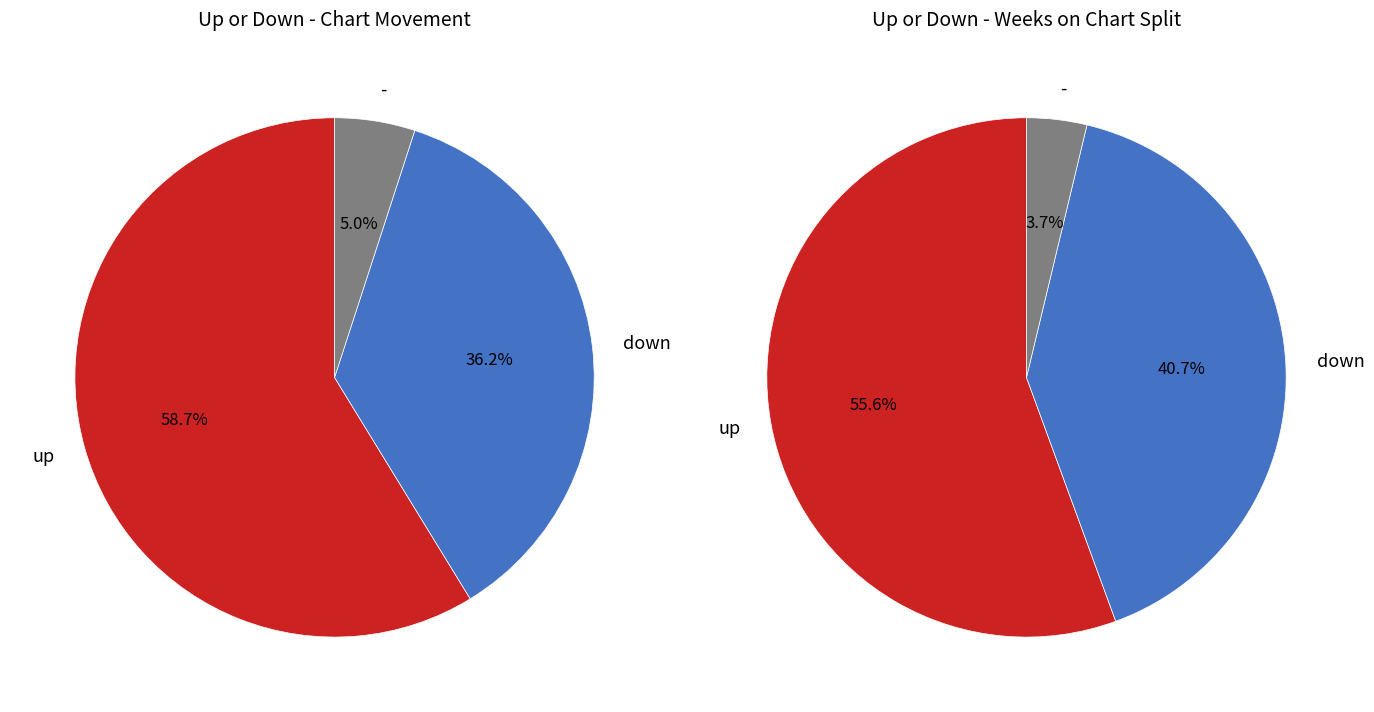

What percentage is the up slice, to the nearest percent?

59%